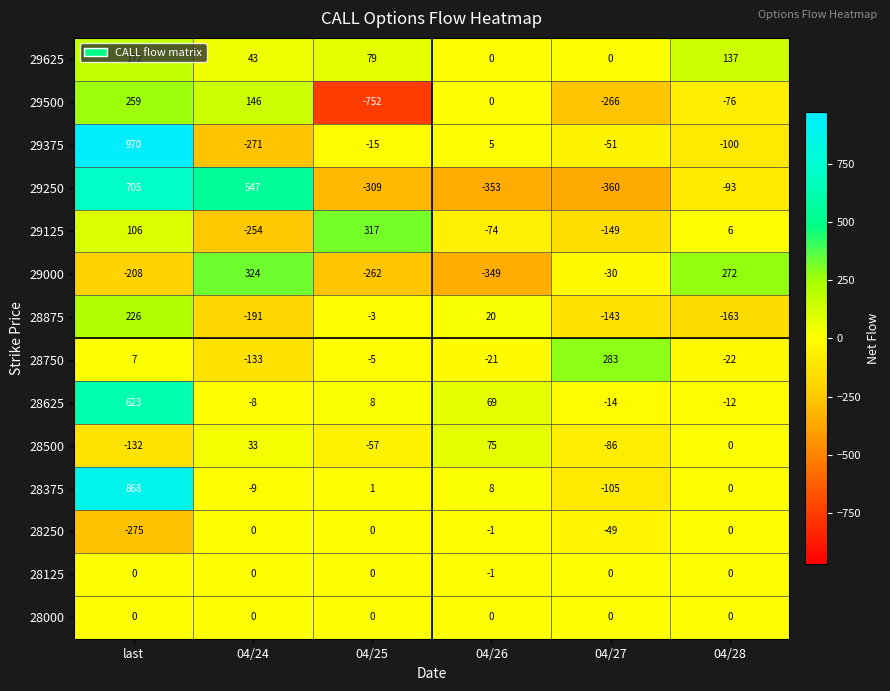

What is the lowest value of the 28750 series?

-133